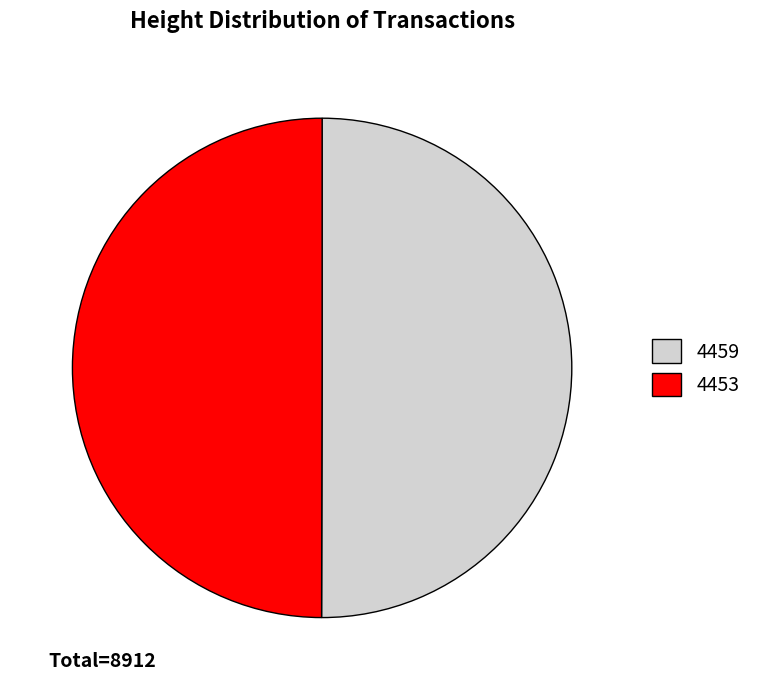

Is the sum of 4453 and 4459 greater than half?

Yes